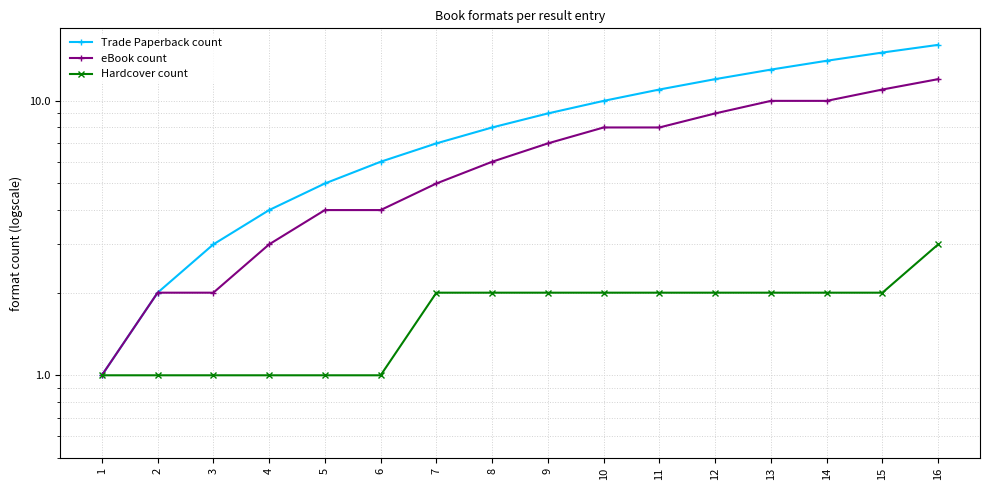

True or false: Trade Paperback count and Hardcover count intersect in this chart.

False